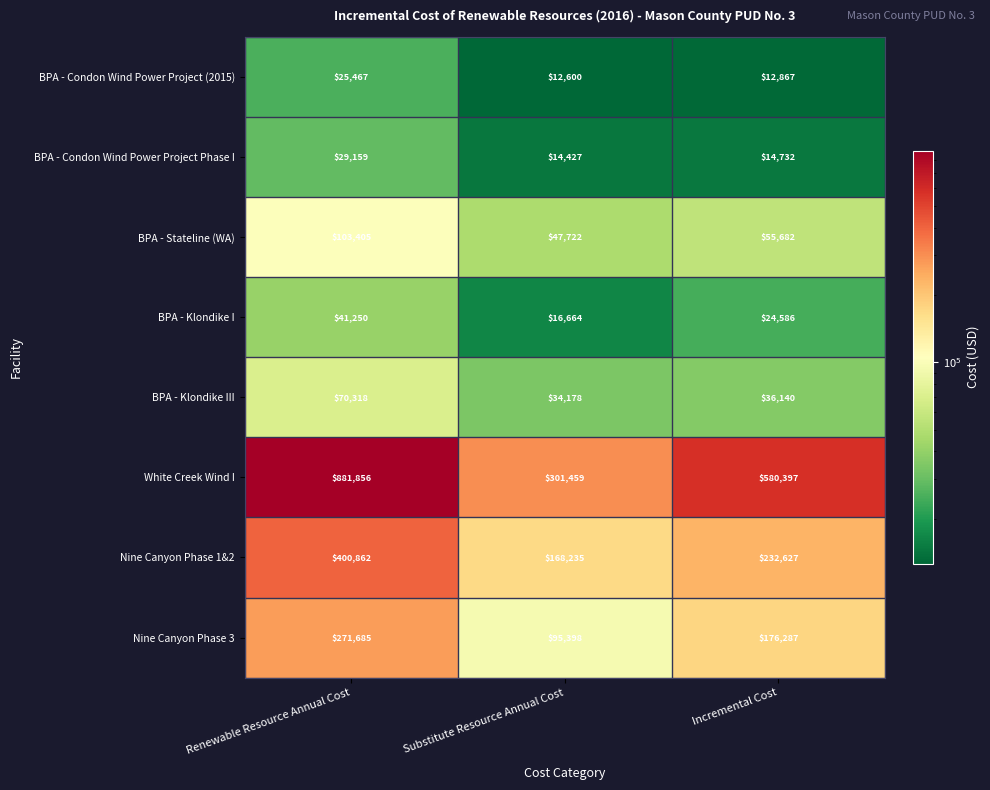

The value of BPA - Condon Wind Power Project Phase I at Renewable Resource Annual Cost is 29159. True or false?

True